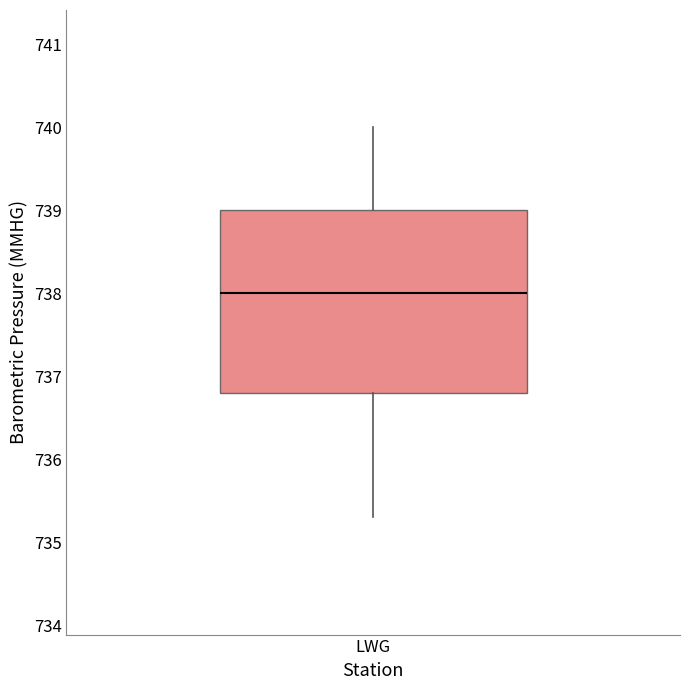

Read this box plot against the y-axis: the position of the median line, the range covered by the box, and the ends of both whiskers. The values are not printed on the chart, so give them approximately, as read against the axis.

median 738.0, box 736.8 to 739.0, whiskers 735.3 to 740.0